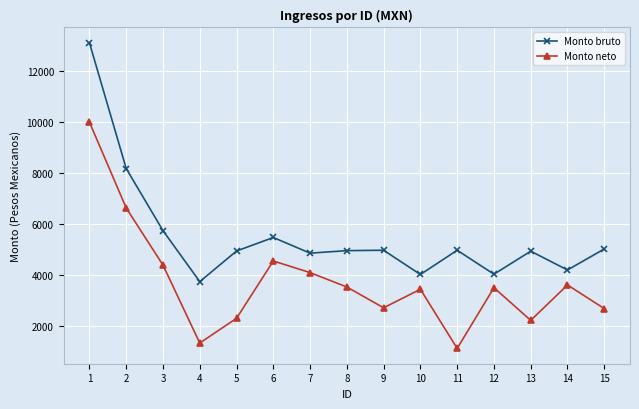

True or false: Monto neto has more than 0 interior local peaks.

True